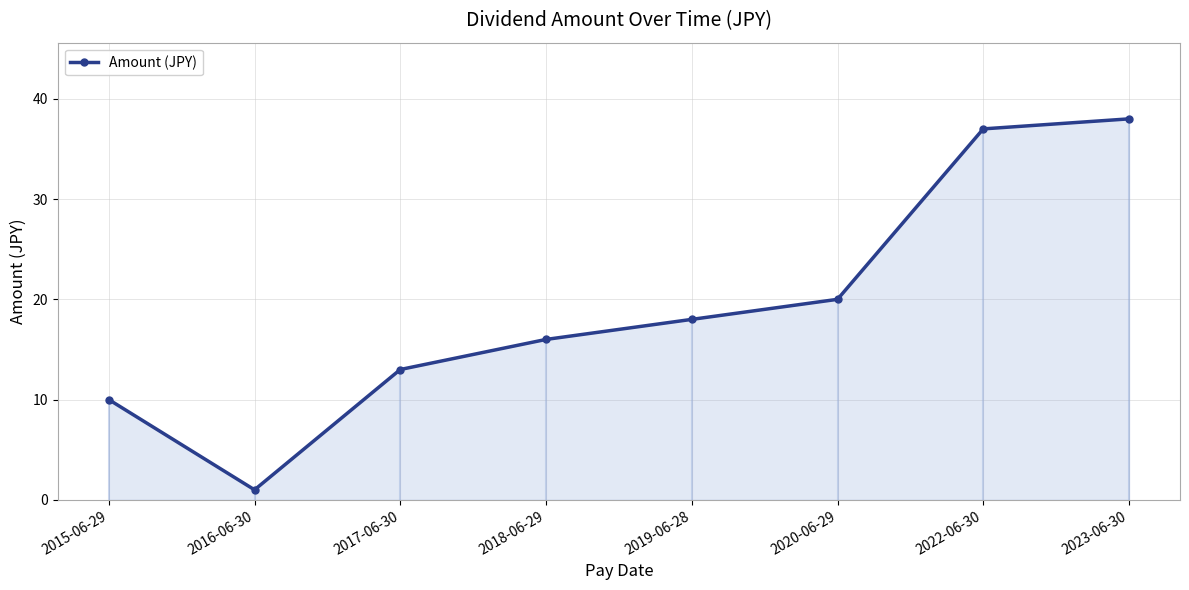

Between 2016-06-30 and 2015-06-29, which is larger?

2015-06-29